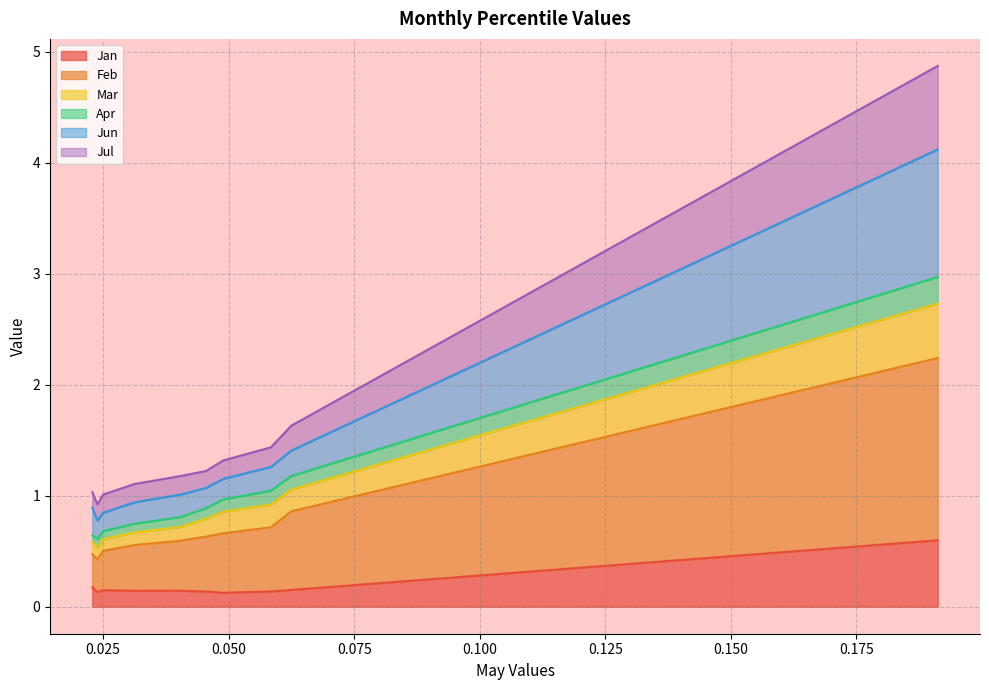

Does the chart have visible grid lines?

Yes